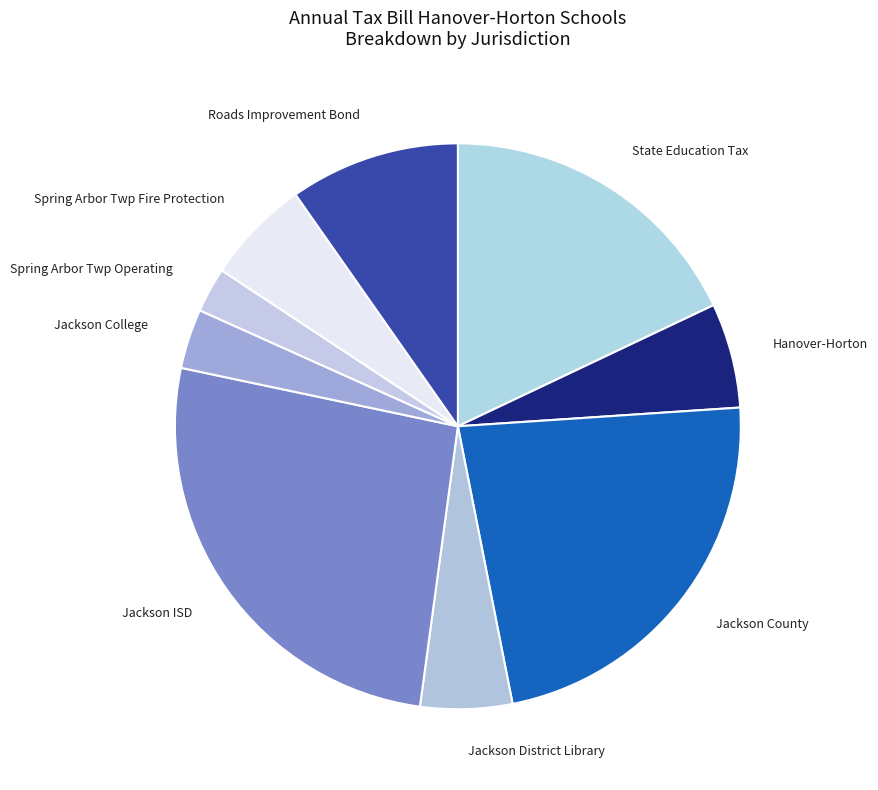

Between Spring Arbor Twp Fire Protection and Jackson County, which is larger?

Jackson County